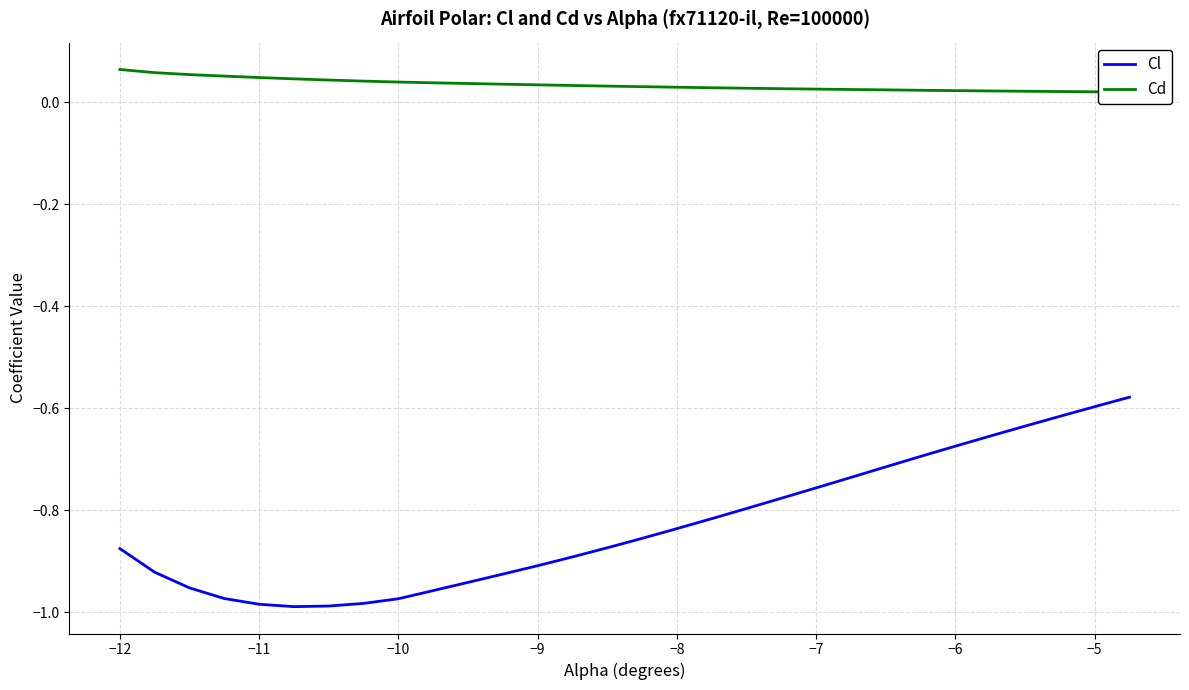

Reading left to right, extract all data points from this chart.

Cl: -0.9	-0.9	-1.0	-1.0	-1.0	-1.0	-1.0	-1.0	-1.0	-1.0	-0.9	-0.9	-0.9	-0.9	-0.9	-0.9	-0.8	-0.8	-0.8	-0.8	-0.8	-0.7	-0.7	-0.7	-0.7	-0.7	-0.6	-0.6	-0.6	-0.6
Cd: 0.1	0.1	0.1	0.1	0.0	0.0	0.0	0.0	0.0	0.0	0.0	0.0	0.0	0.0	0.0	0.0	0.0	0.0	0.0	0.0	0.0	0.0	0.0	0.0	0.0	0.0	0.0	0.0	0.0	0.0